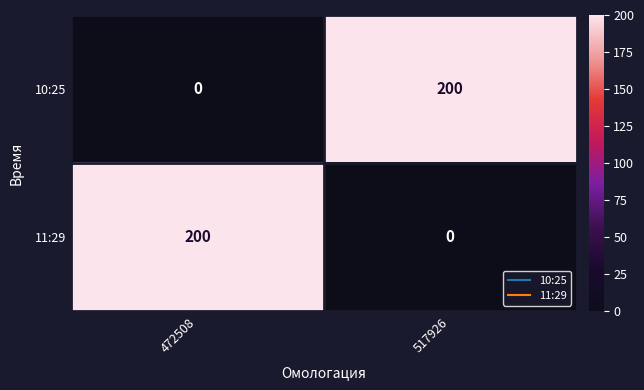

Is it true that 10:25 equals 200 at 517926?

True